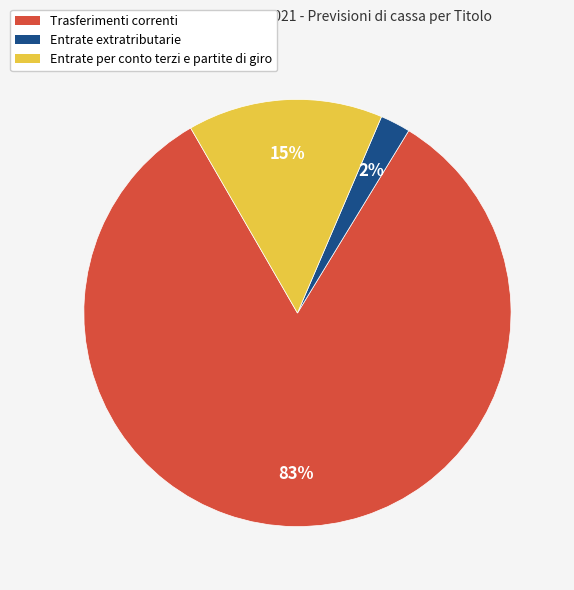

Which slice is the largest?

Trasferimenti correnti